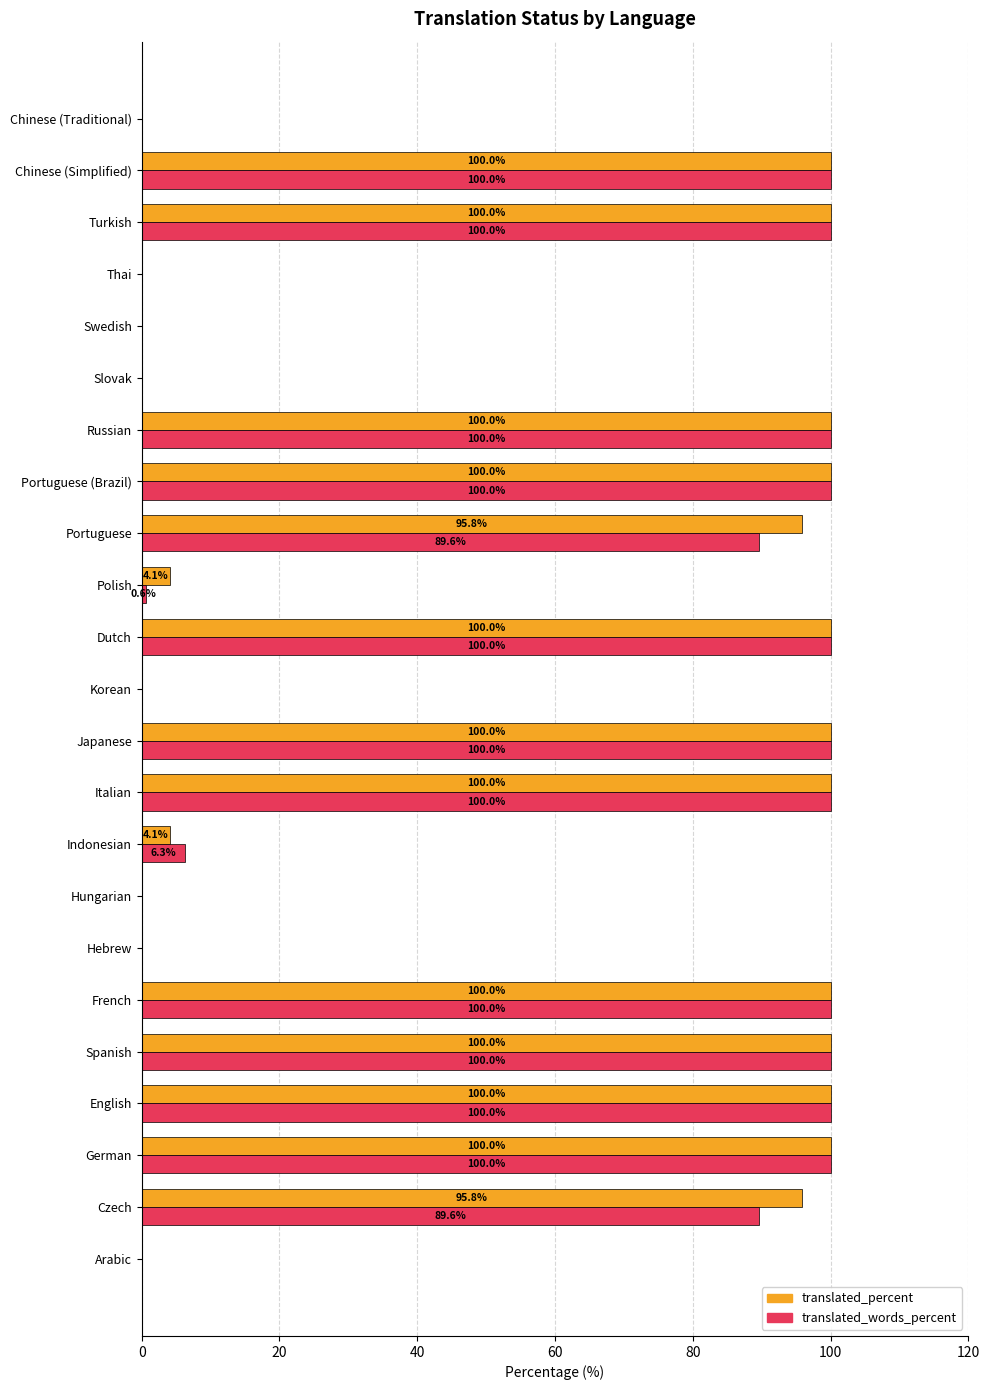

What is the approximate value of translated_words_percent at English?

100.0